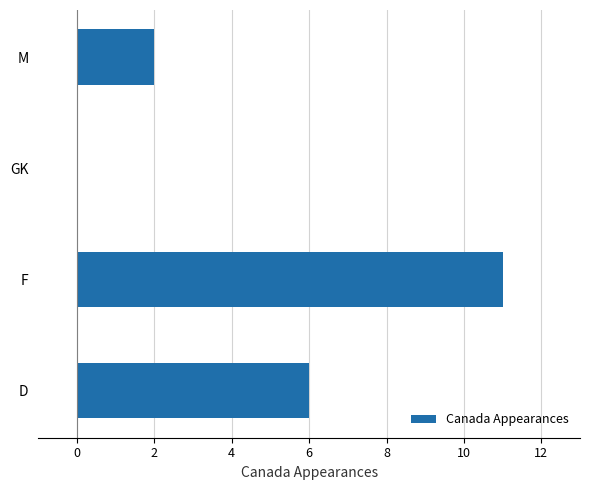

What is the sum of all values?

19